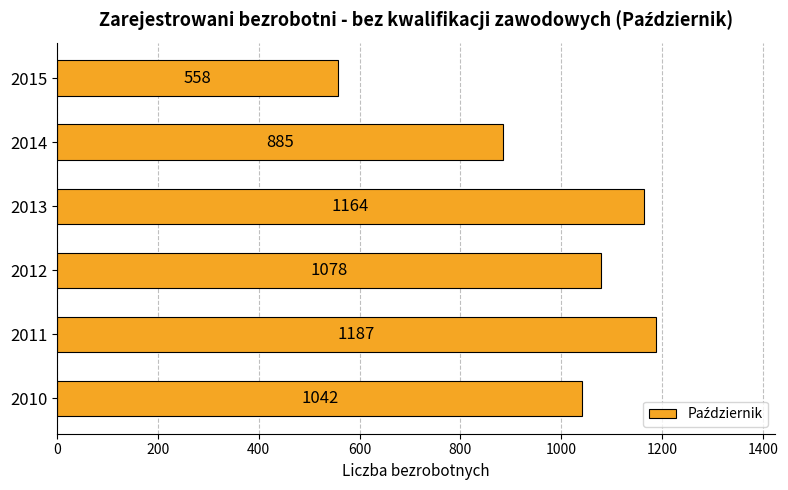

Between 2014 and 2011, which is larger?

2011